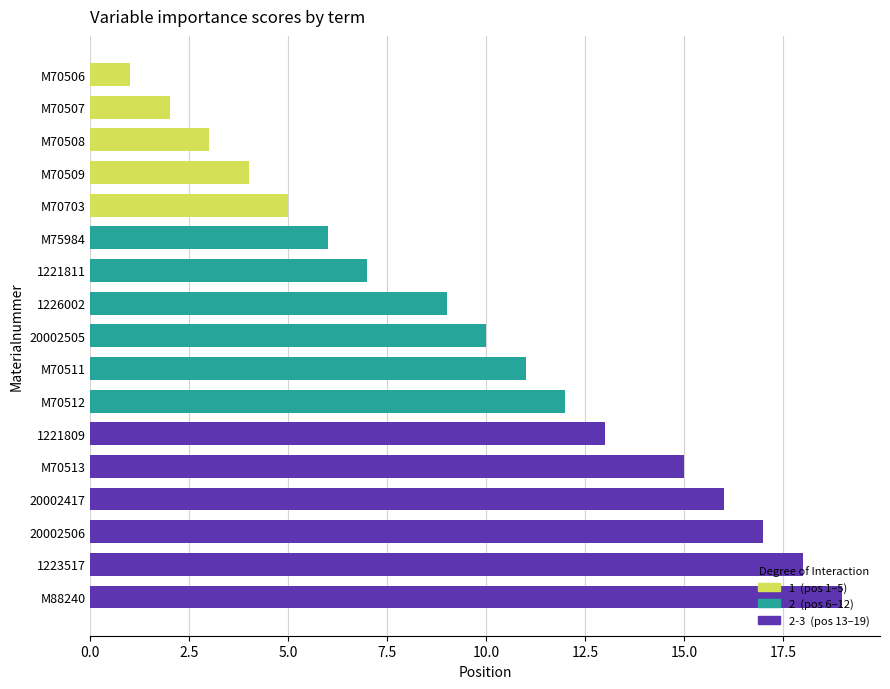

What is the ratio of the value at 20002417 to the value at M70506?

16.0